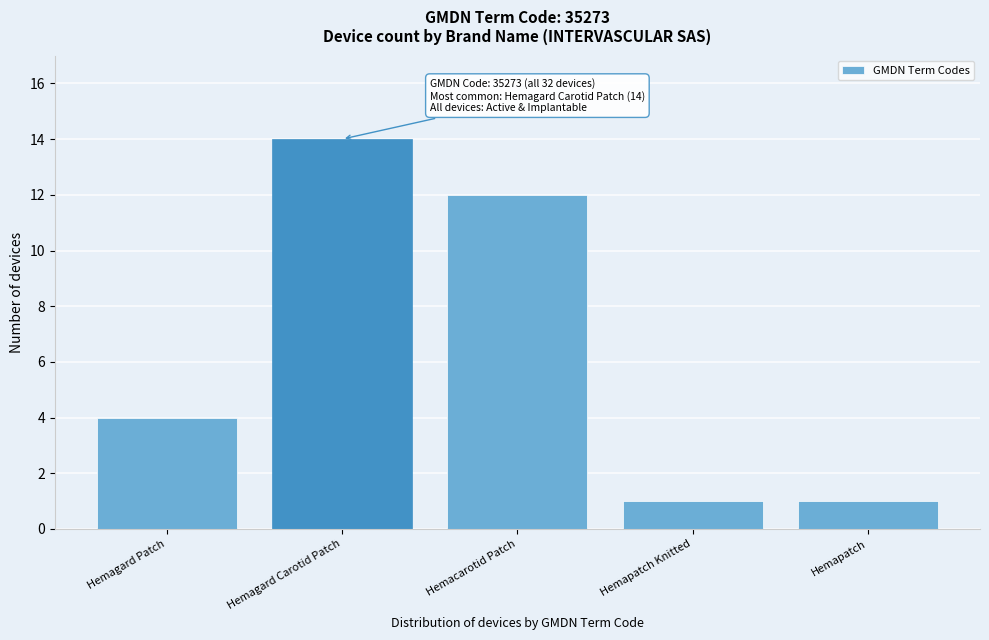

Reading left to right, extract all data points from this chart.

4	14	12	1	1